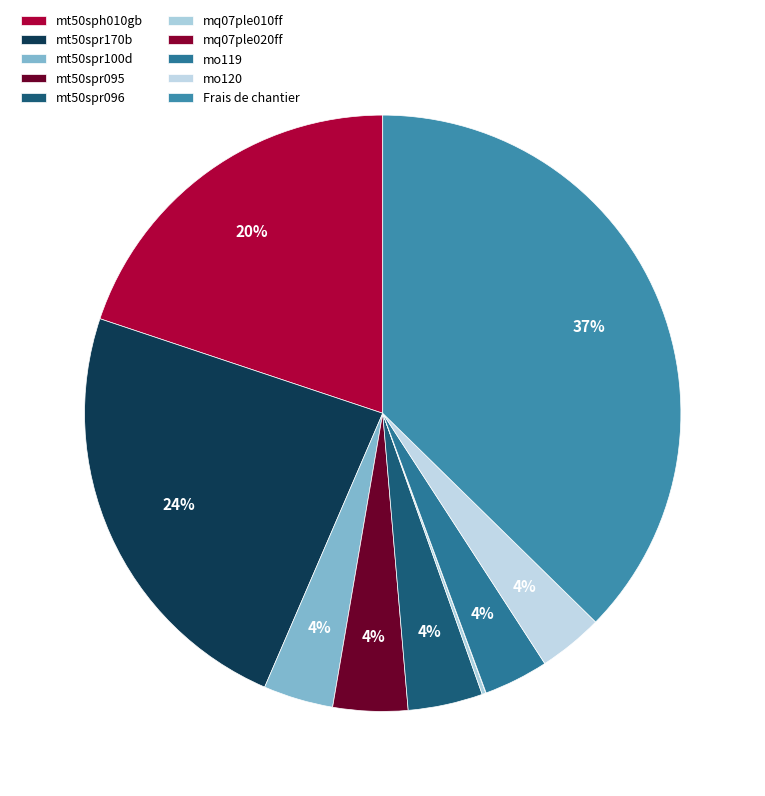

To the nearest percent, what is the difference between the mo119 and mt50spr170b slice percentages?

20%